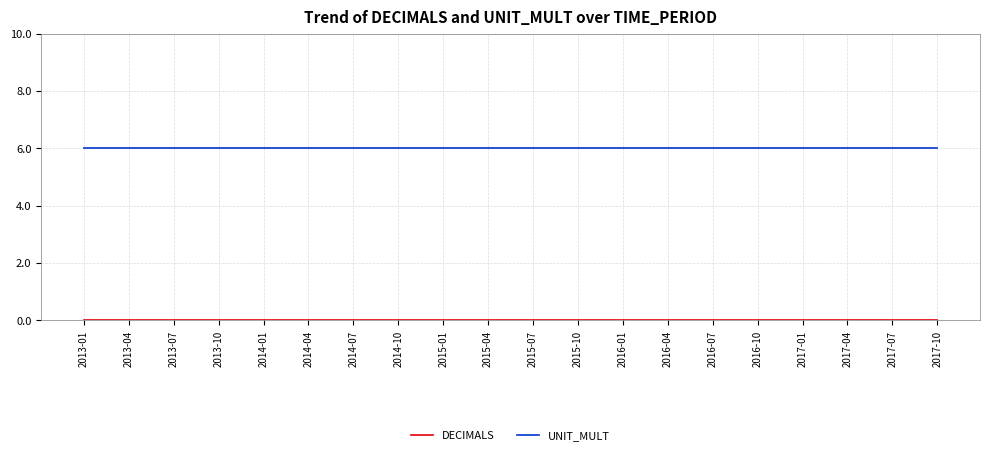

Is this an area chart (filled region under the line)?

No